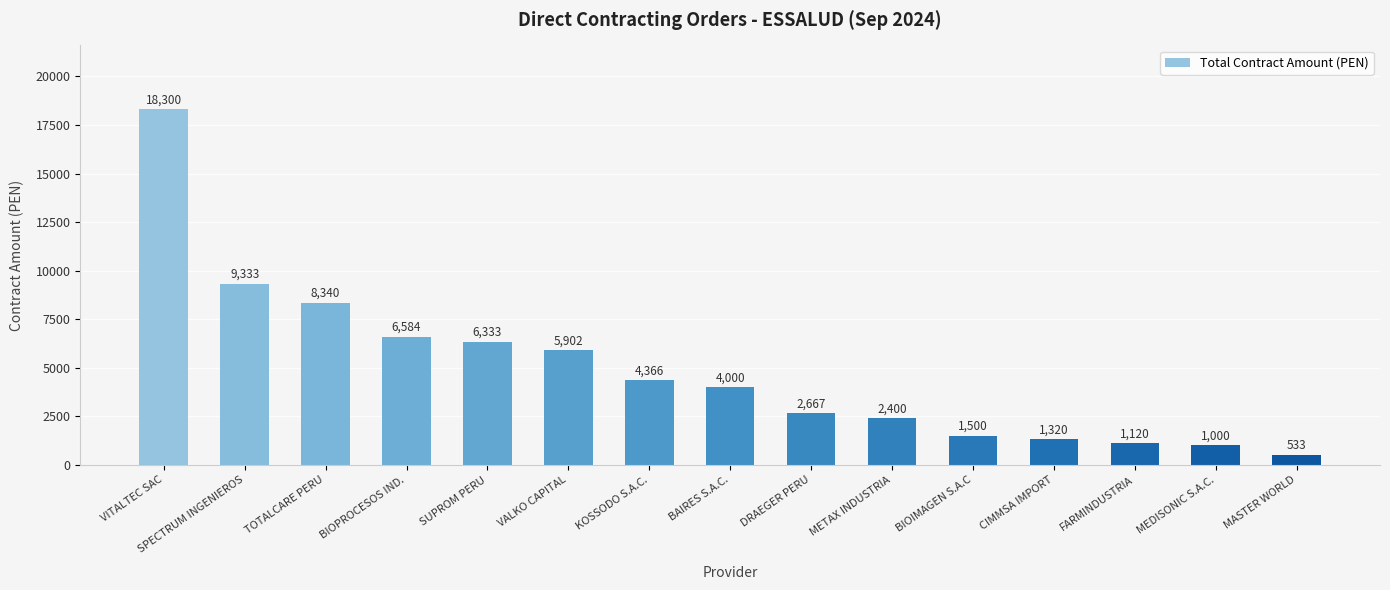

List the labels in order of value, largest first.

VITALTEC SAC, SPECTRUM INGENIEROS, TOTALCARE PERU, BIOPROCESOS IND., SUPROM PERU, VALKO CAPITAL, KOSSODO S.A.C., BAIRES S.A.C., DRAEGER PERU, METAX INDUSTRIA, BIOIMAGEN S.A.C, CIMMSA IMPORT, FARMINDUSTRIA, MEDISONIC S.A.C., MASTER WORLD